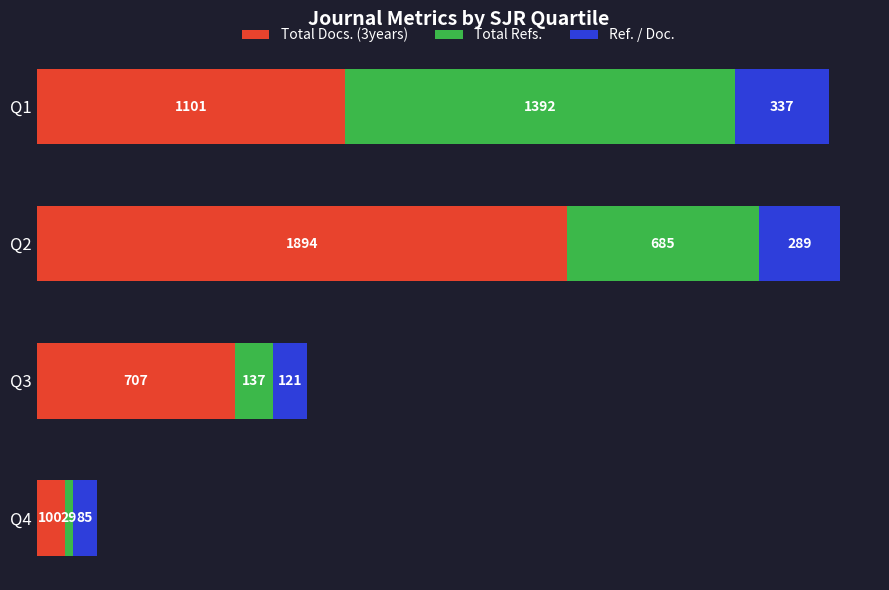

Rank the categories by Total Docs. (3years) value from highest to lowest.

Q2, Q1, Q3, Q4